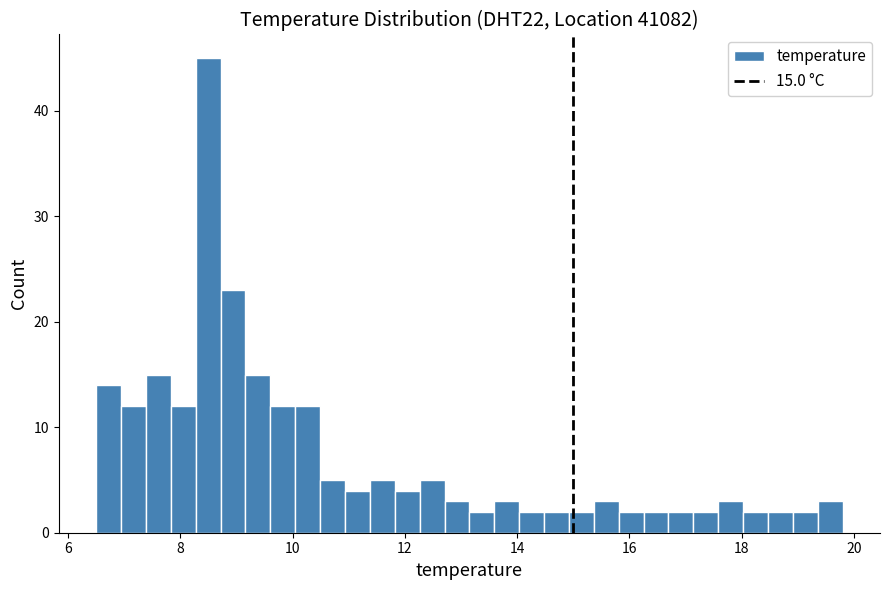

Around what value on the x-axis is the tallest bar? Give the approximate position of its centre, as read against the axis.

8.4